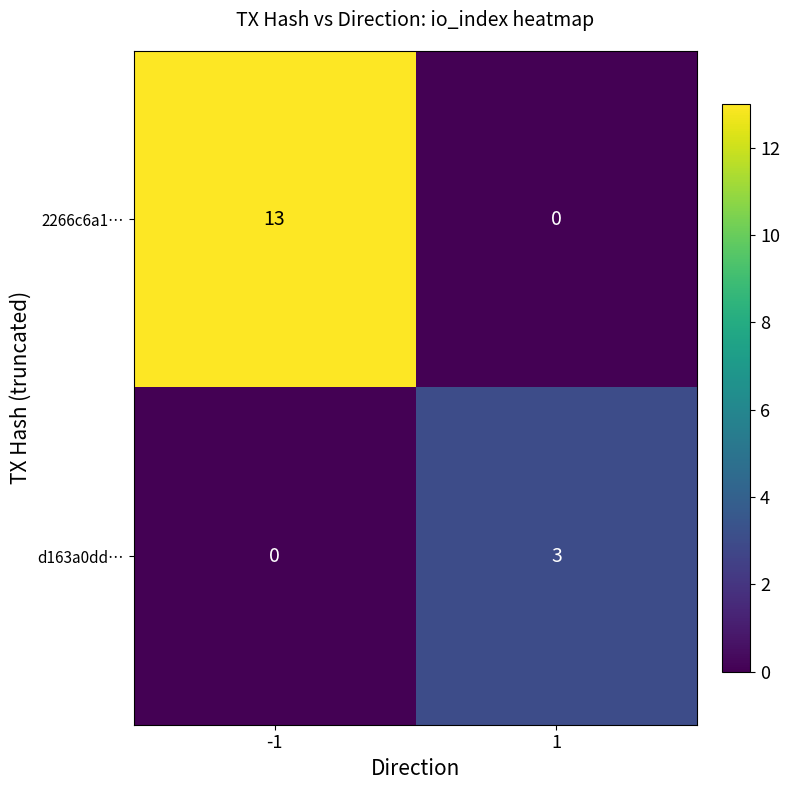

Which series has the largest range (max minus min)?

2266c6a1…